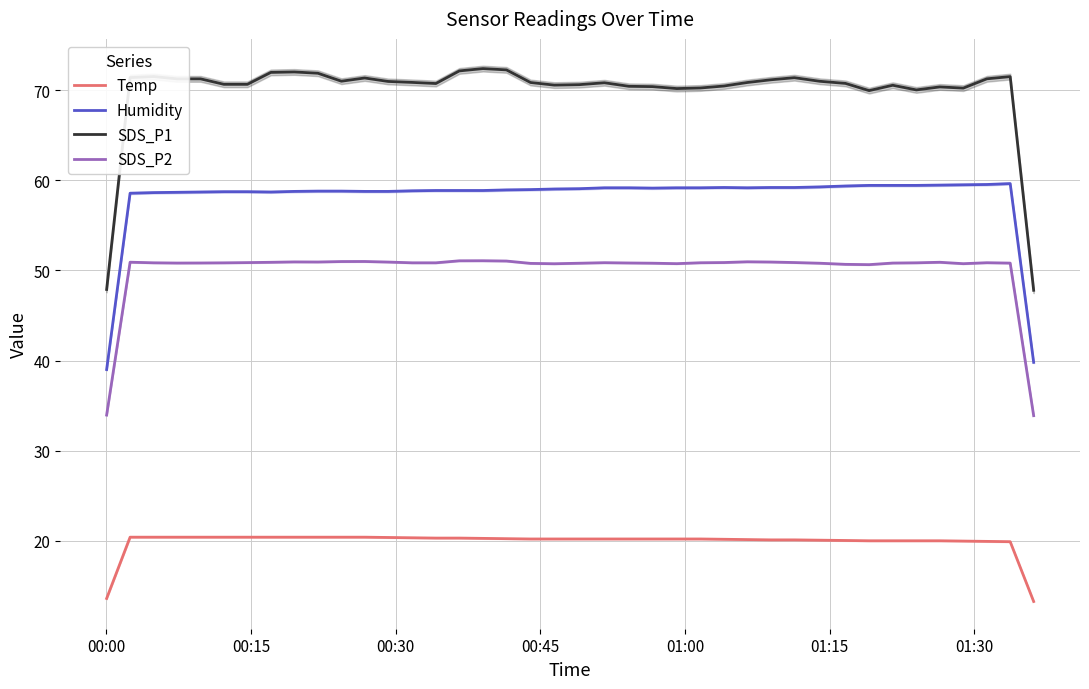

Which series has the largest total across all categories?

SDS_P1